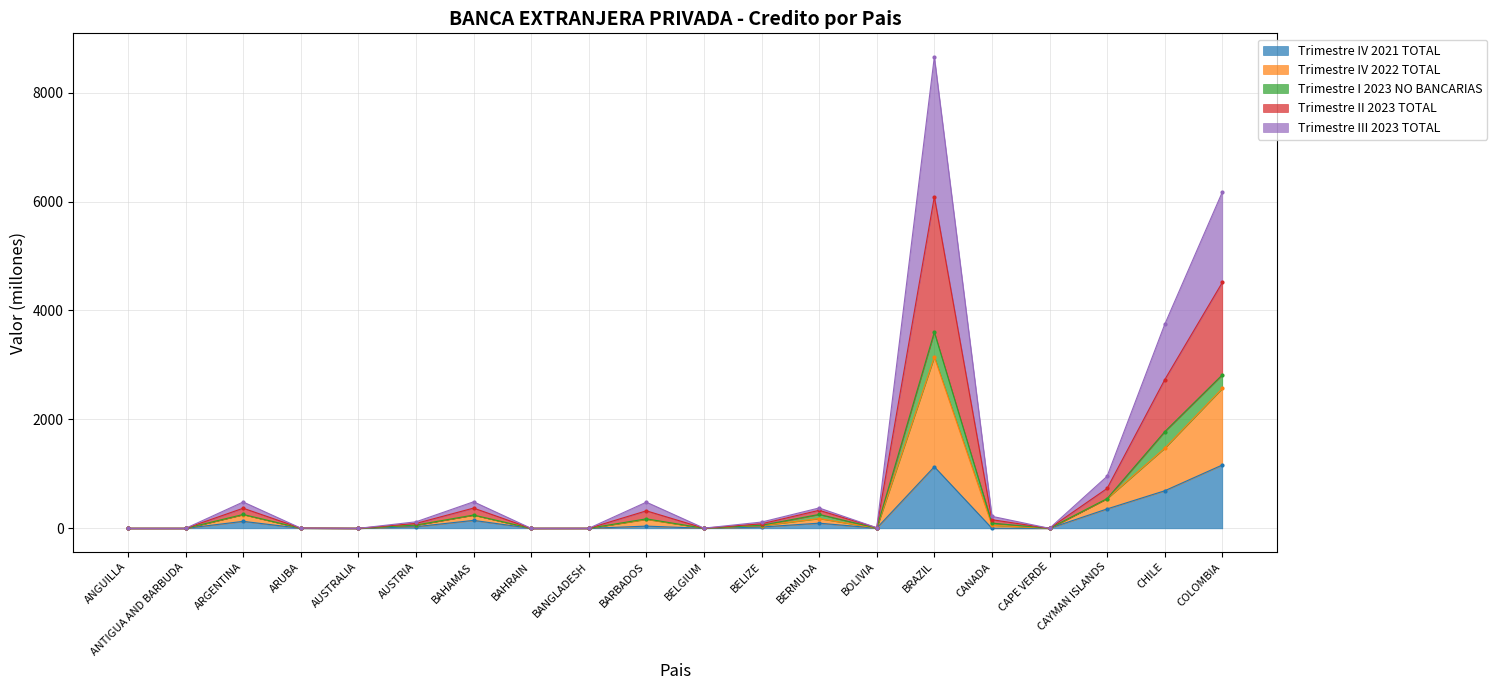

Is it true that Trimestre IV 2021 TOTAL equals 0.0 at CAPE VERDE?

True